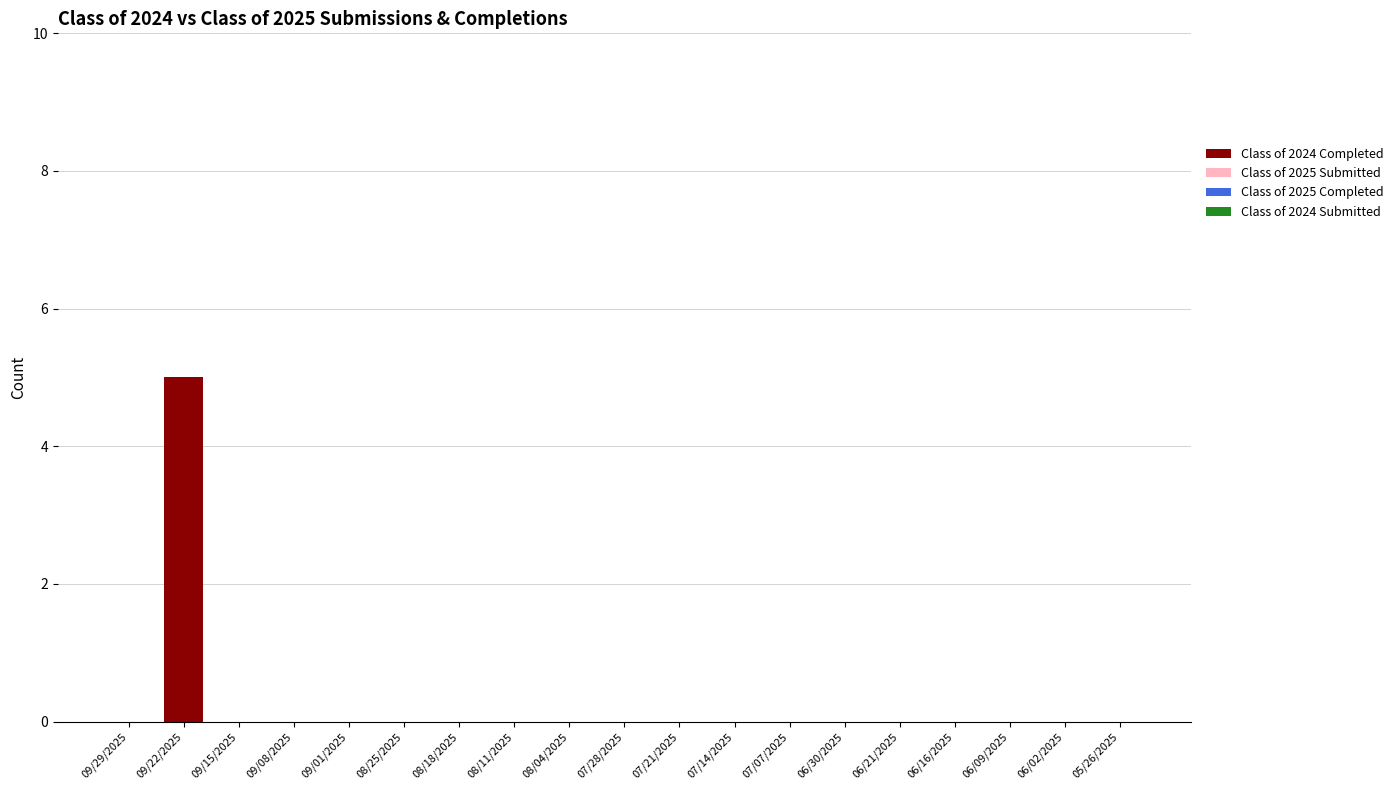

How many data points does each series have?

19